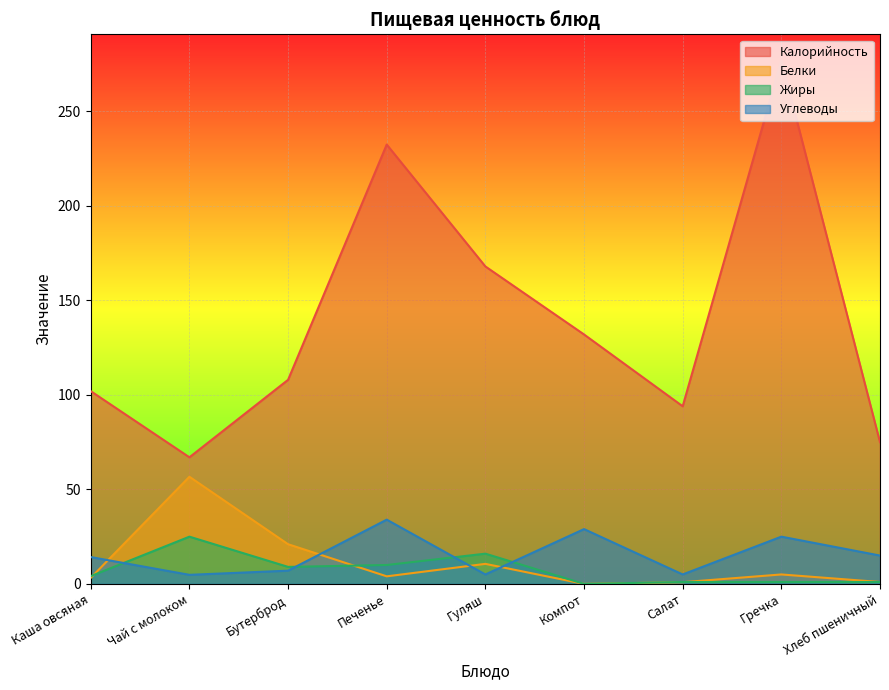

How many interior local valleys does the Калорийность series have?

2